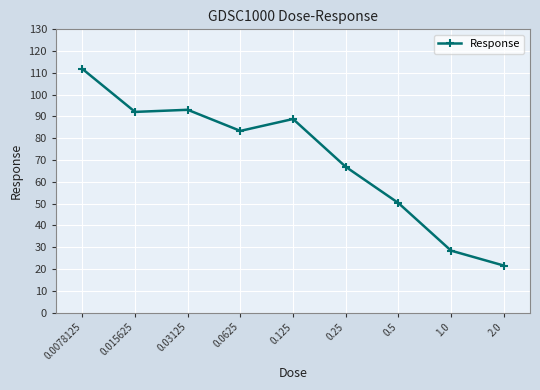

What is the minimum value shown in the chart?

21.6